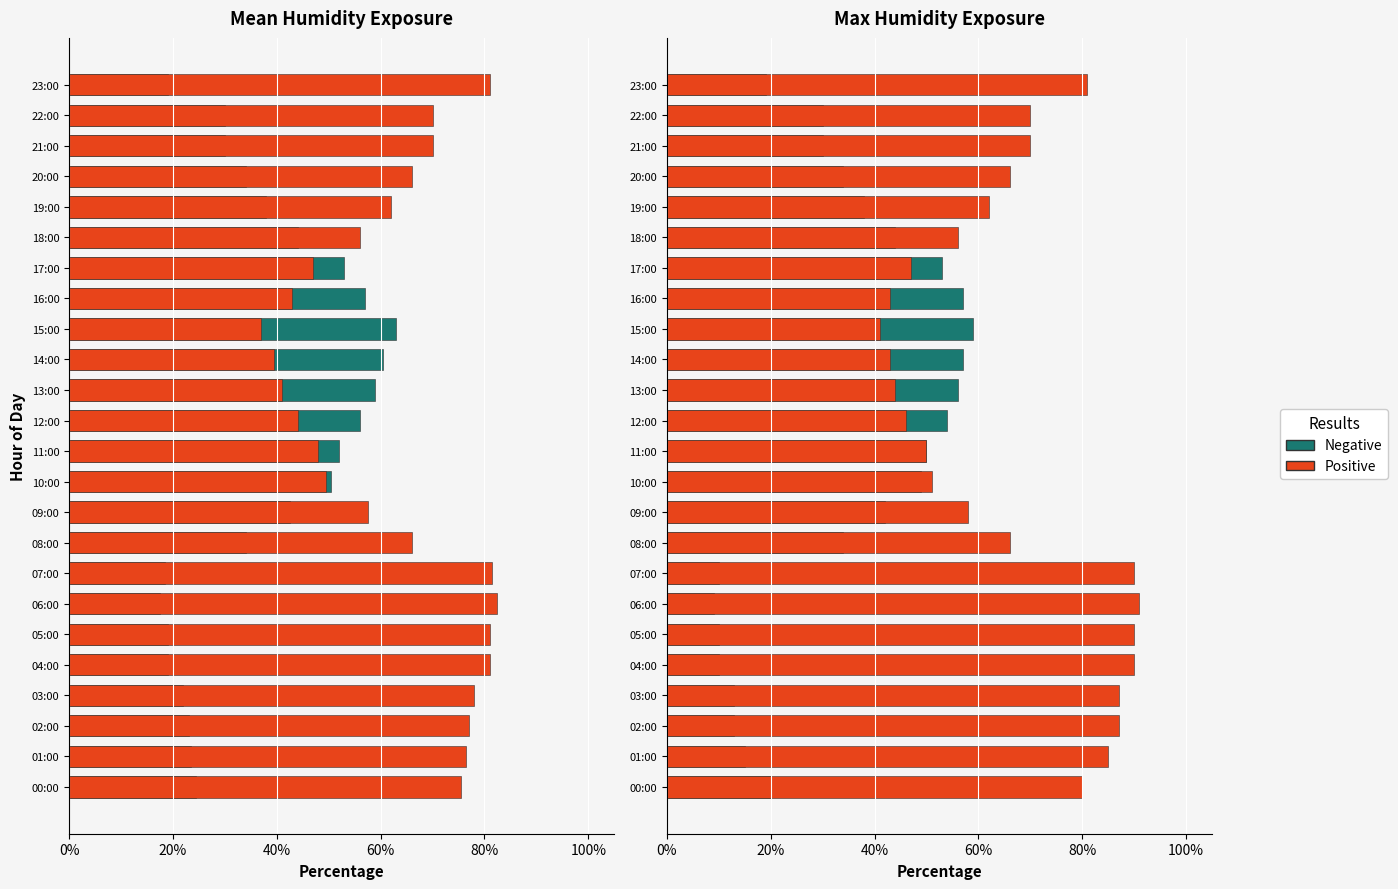

What is the highest value of the Negative series?

59